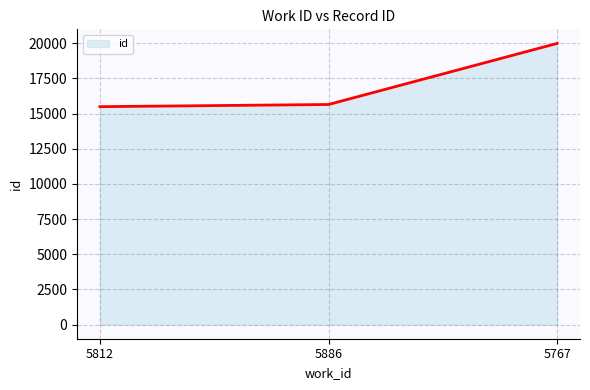

How many lines are shown in the chart?

1